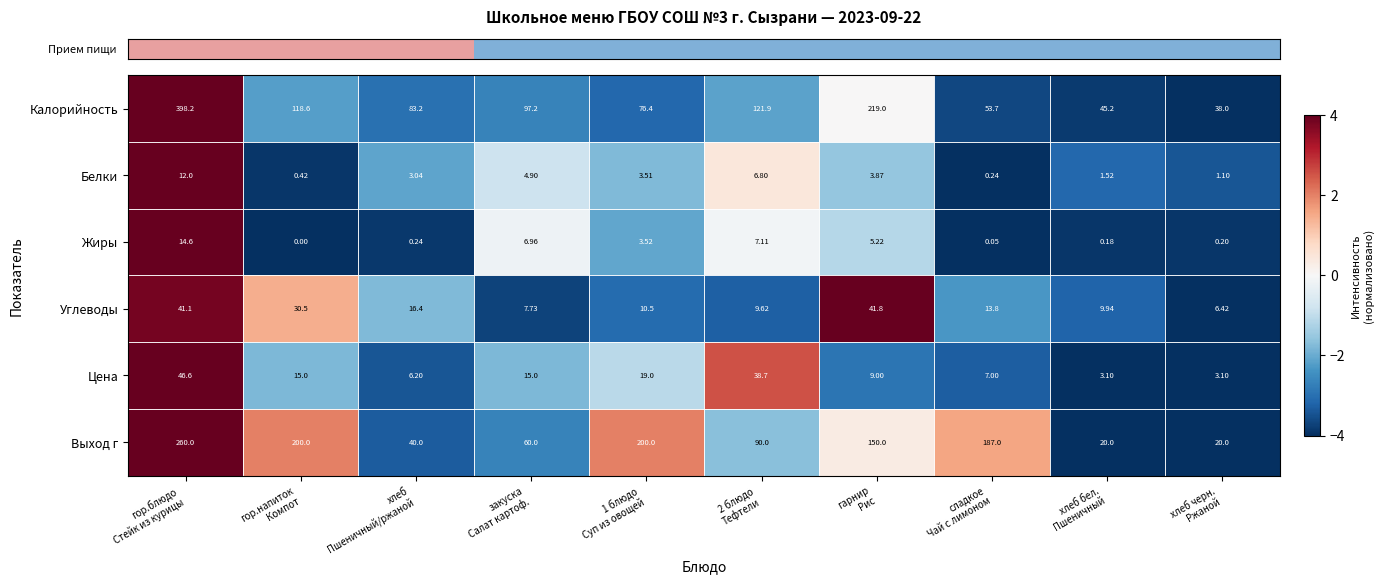

Which series has the largest total across all categories?

Калорийность